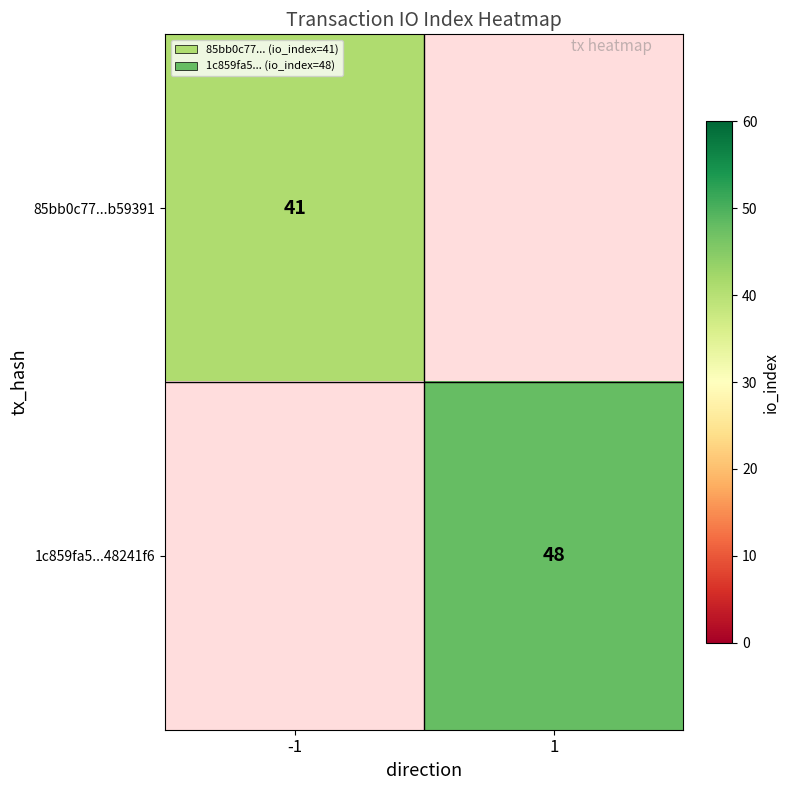

Is it true that 85bb0c77...b59391 equals 41 at -1?

True